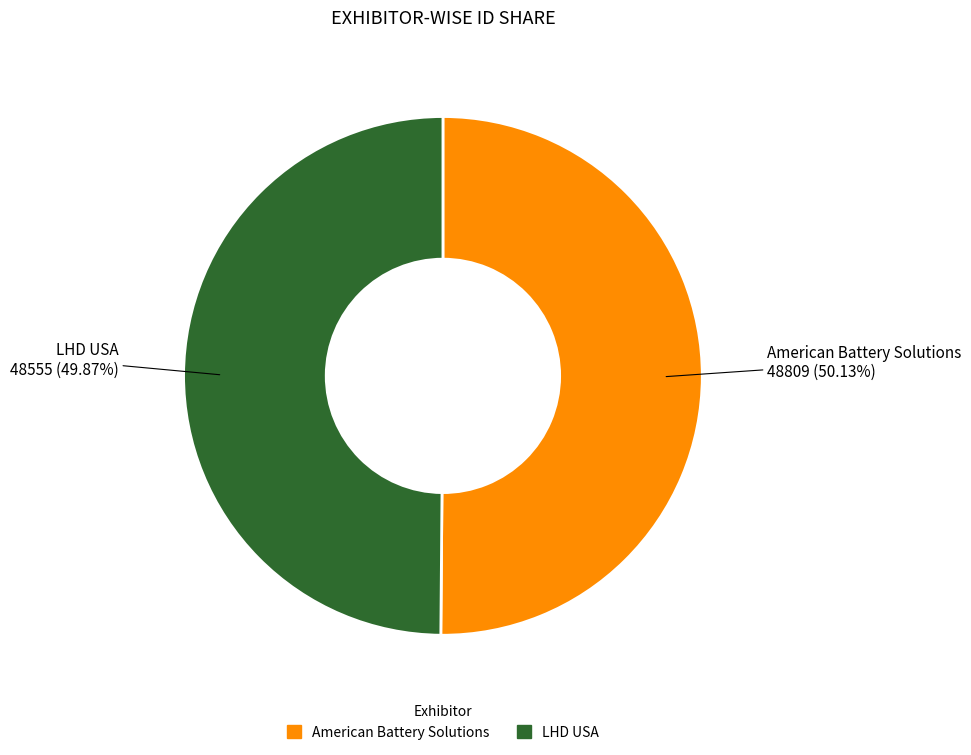

Is it true that American Battery Solutions is 50% of the pie?

True